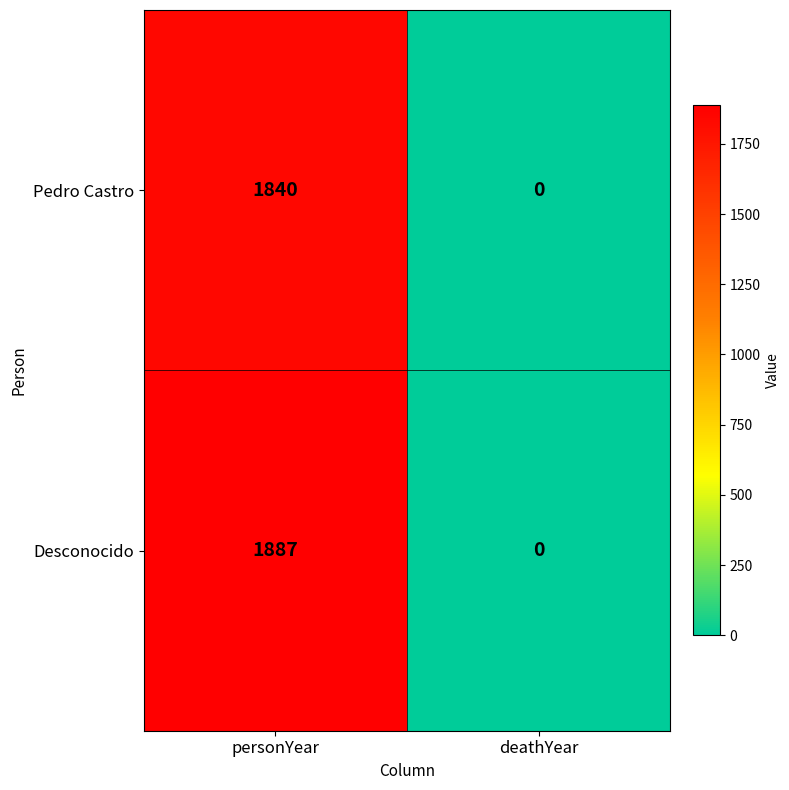

Which category has the highest value across all series?

personYear